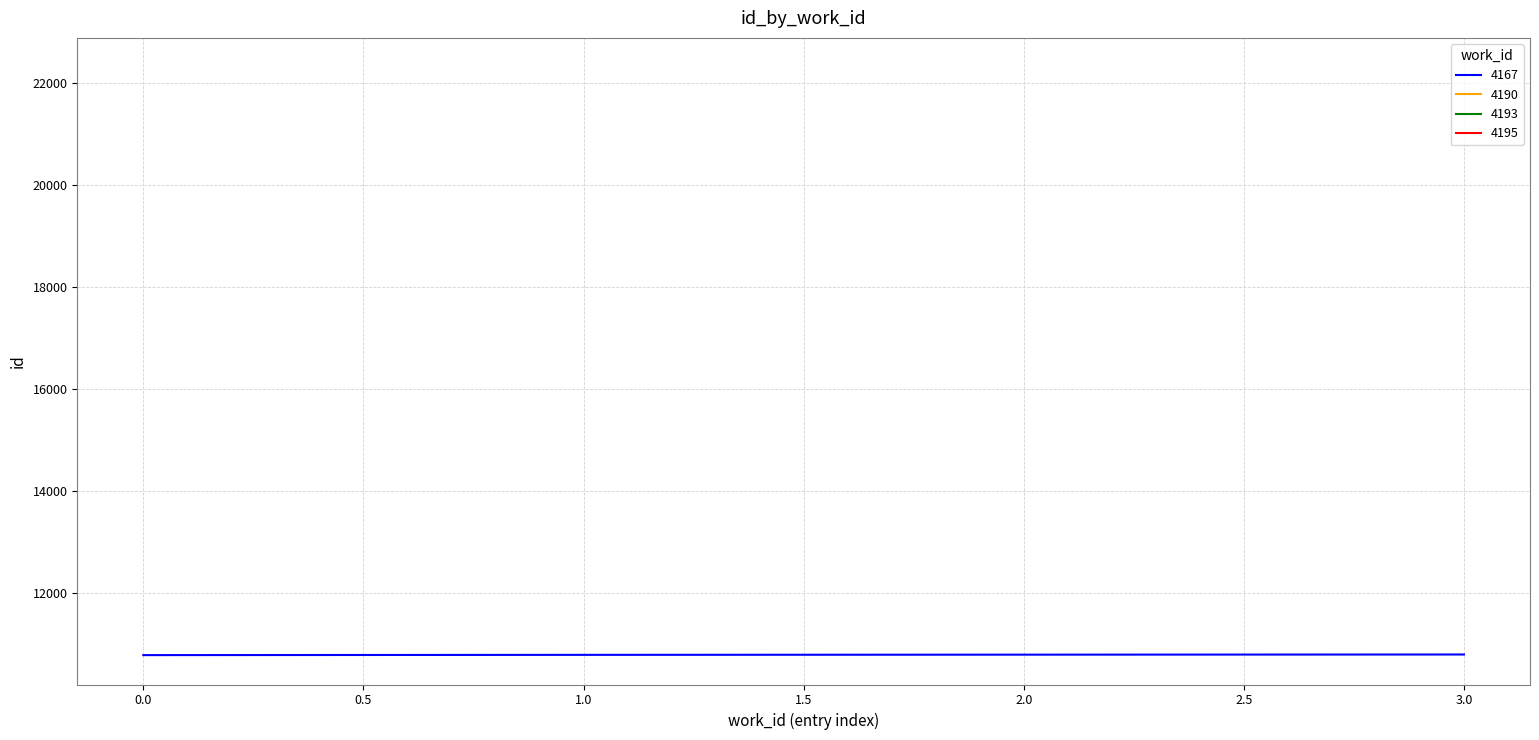

What is the minimum value shown in the chart?

10775